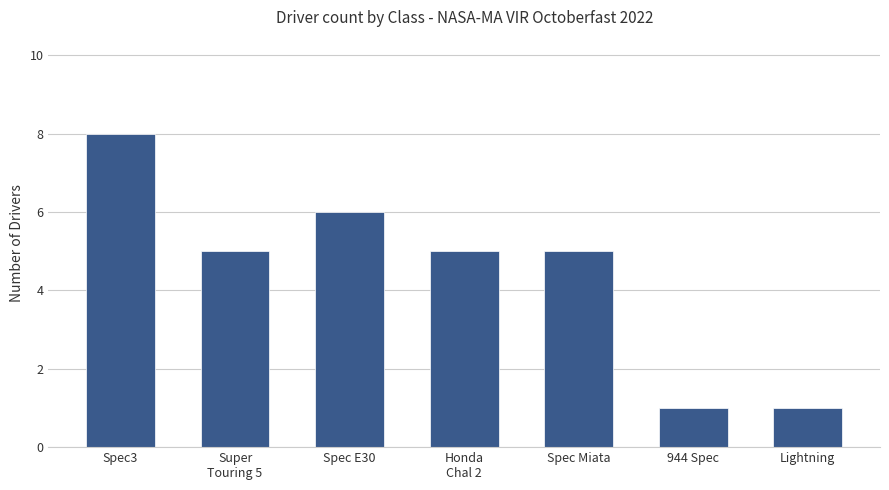

The chart shows a value of 6 at Spec E30. True or false?

True